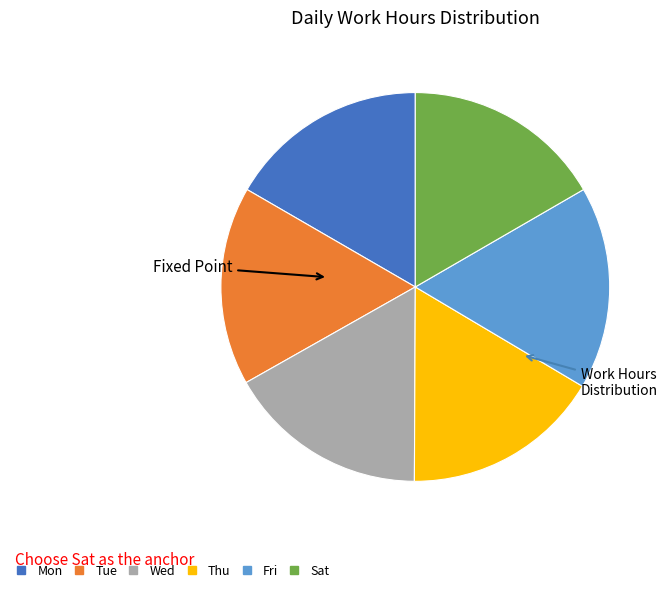

Combined, do Fri and Tue account for over 50%?

No